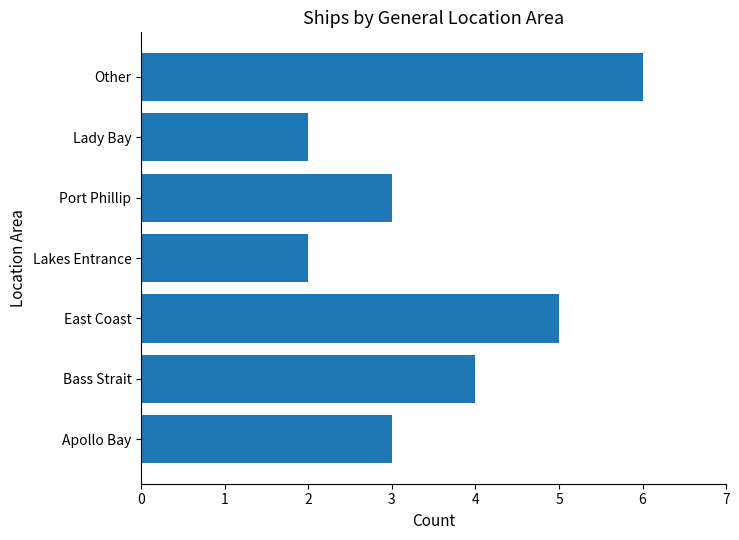

What is the sum of the values at East Coast and Apollo Bay?

8